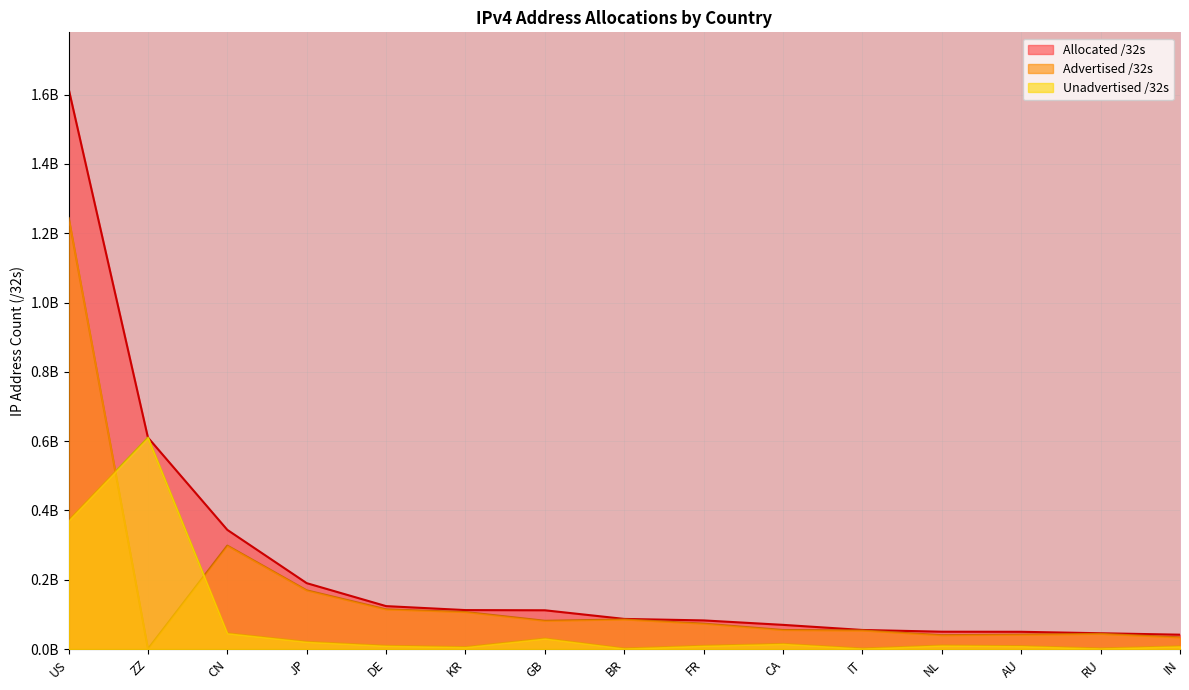

What is the label of the 1st point from the right?

IN